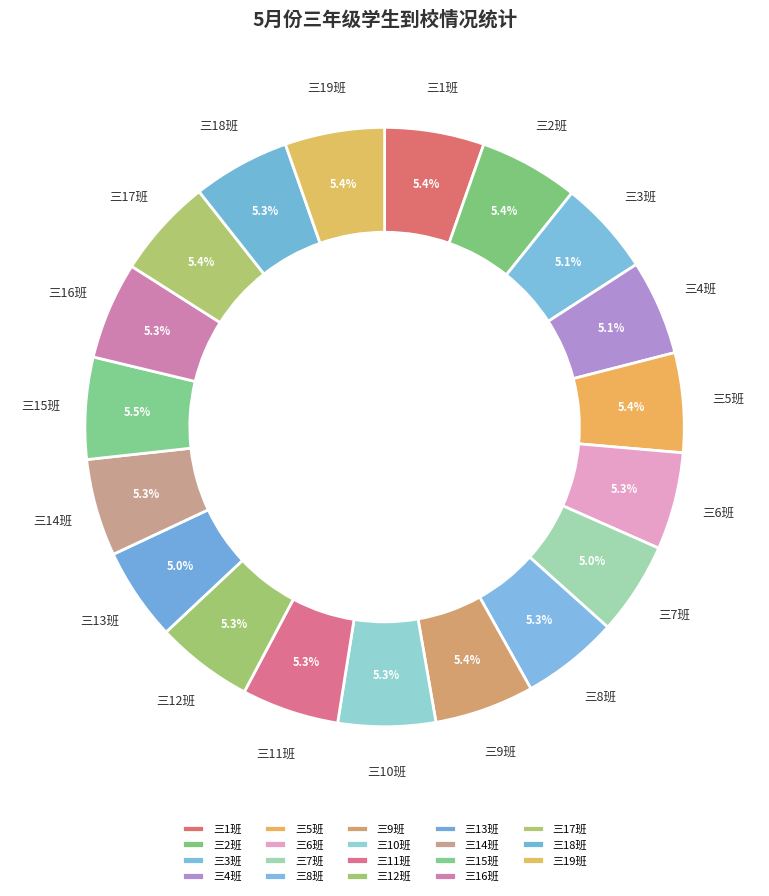

Does any single category account for the majority?

No